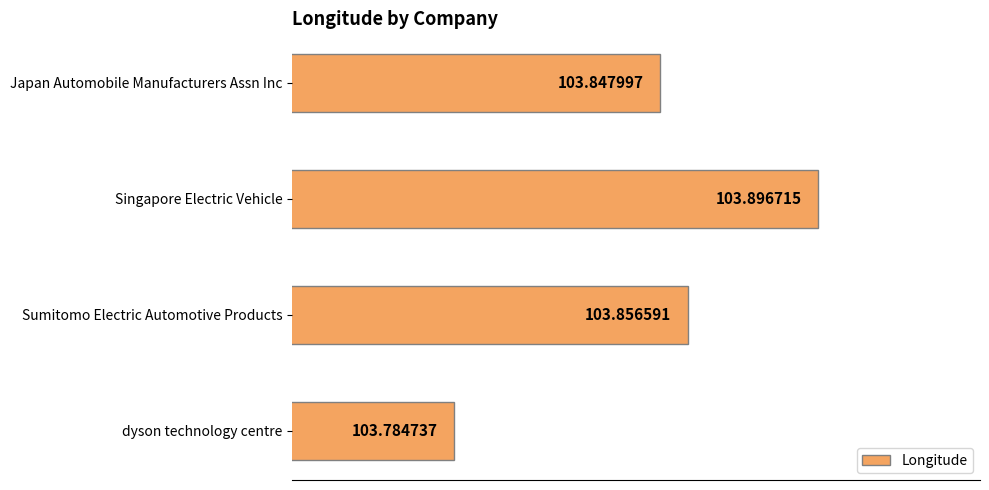

Between Singapore Electric Vehicle and Japan Automobile Manufacturers Assn Inc, which is larger?

Singapore Electric Vehicle